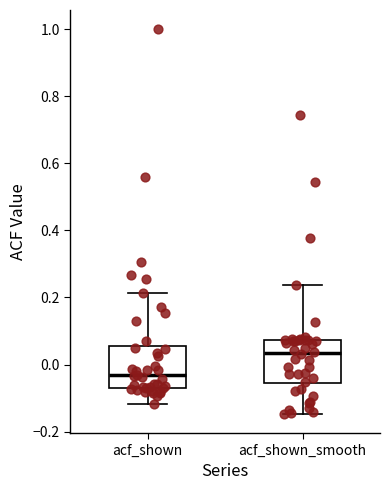

Reading left to right, transcribe this box plot: for each box, give where its median line is, the range the box spans, and where its two whiskers end, as read against the y-axis. The values are not printed on the chart, so give them approximately, as read against the axis.

acf_shown: median -0.04, box -0.08 to 0.06, whiskers -0.12 to 0.22
acf_shown_smooth: median 0.04, box -0.06 to 0.08, whiskers -0.14 to 0.24